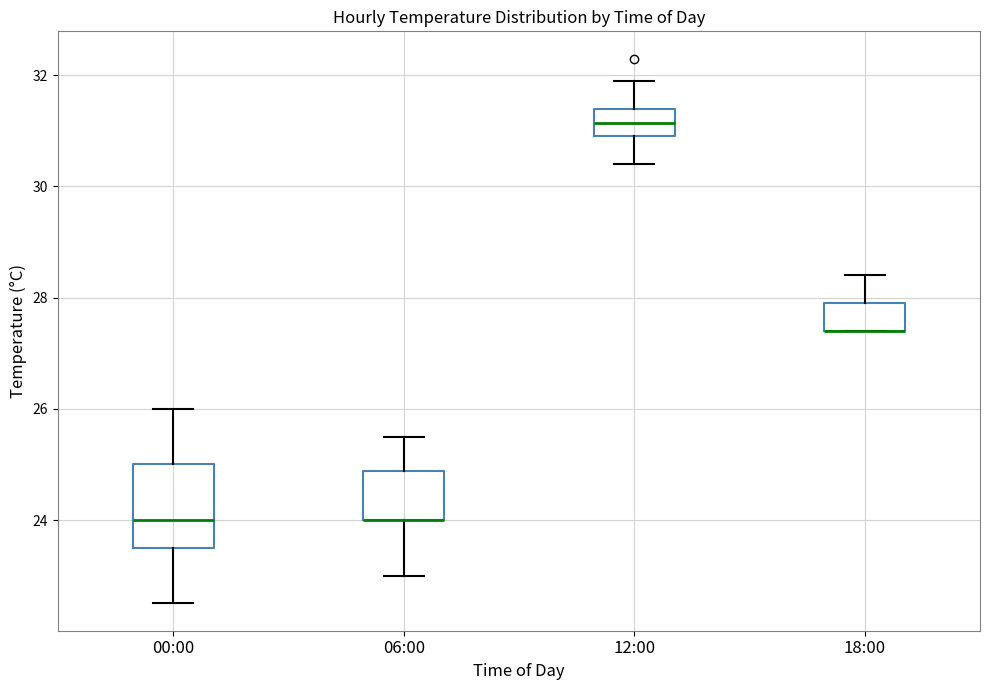

Where does the lower whisker of the box for 12:00 end on the y-axis? The values are not printed on the chart, so give them approximately, as read against the axis.

30.4